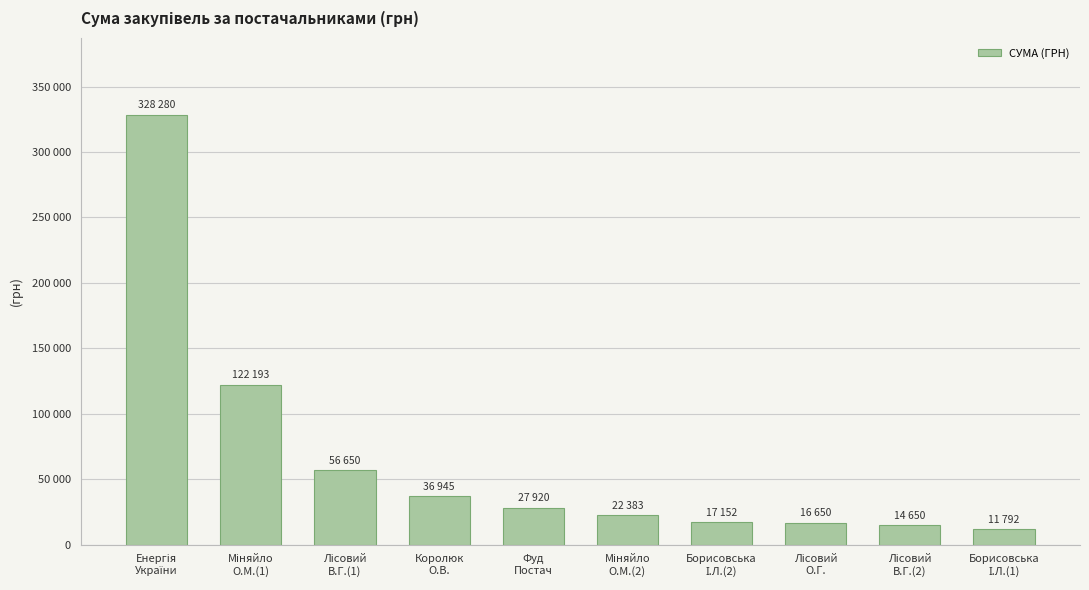

Which label corresponds to the largest value in the chart?

Енергія
України